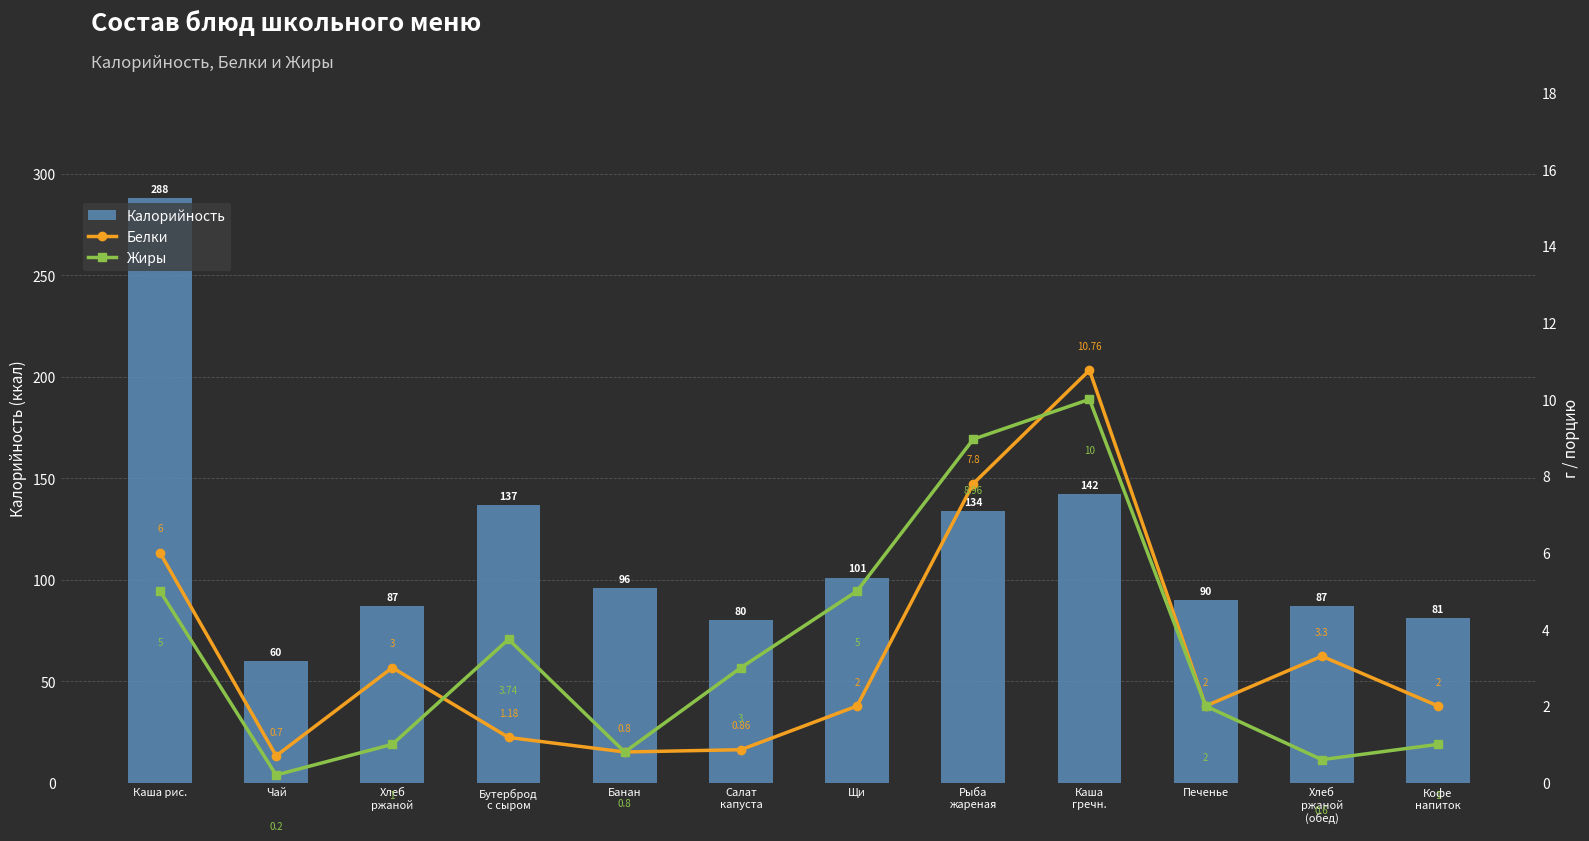

Reading right to left, transcribe all the data shown in this chart.

Калорийность: 81.0	87.0	90.0	142.0	134.0	101.0	80.0	96.0	136.7	87.0	60.0	288.0
Белки: 2.0	3.3	2.0	10.8	7.8	2.0	0.9	0.8	1.2	3.0	0.7	6.0
Жиры: 1.0	0.6	2.0	10.0	9.0	5.0	3.0	0.8	3.7	1.0	0.2	5.0